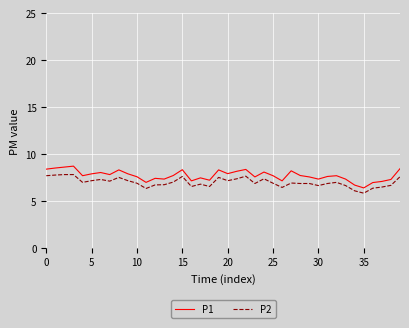

Rank the series by their maximum value, from lowest to highest.

P2, P1